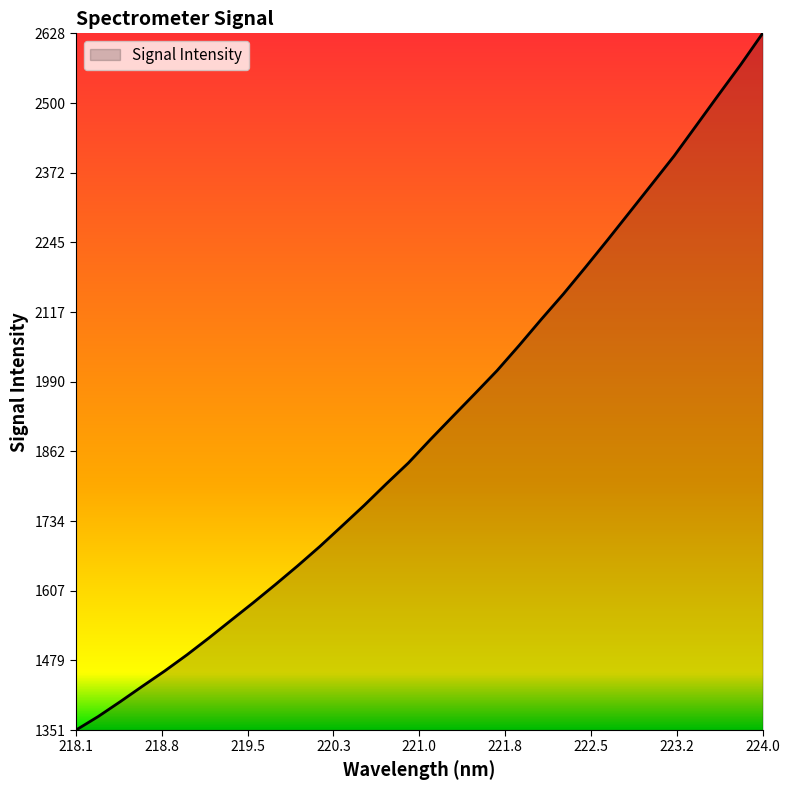

How many lines are shown in the chart?

1